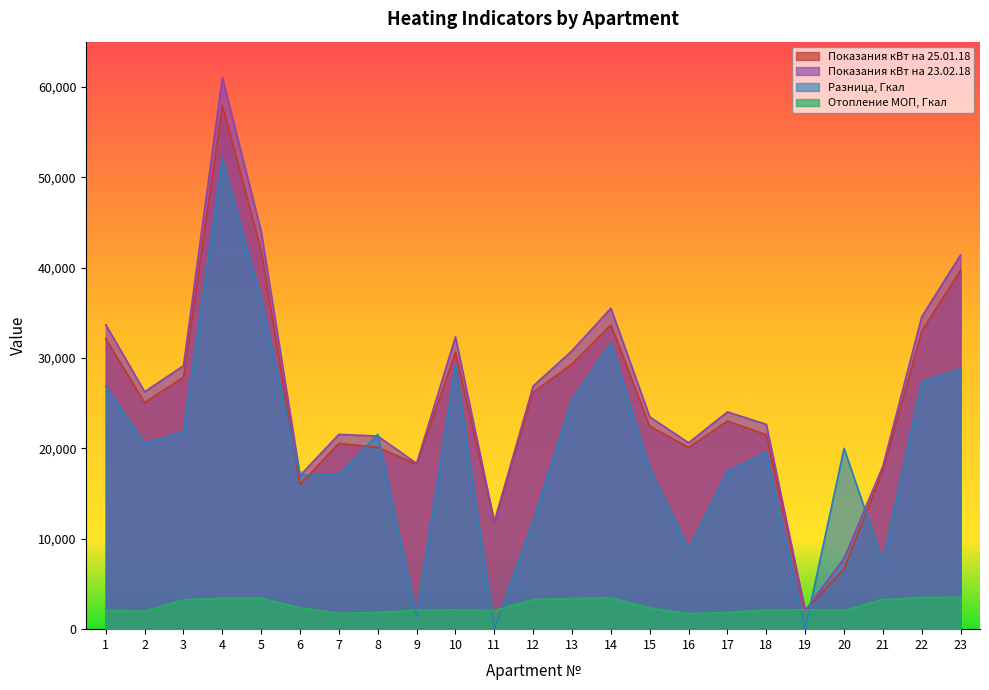

What is the total value across all series at 17?

66362.4